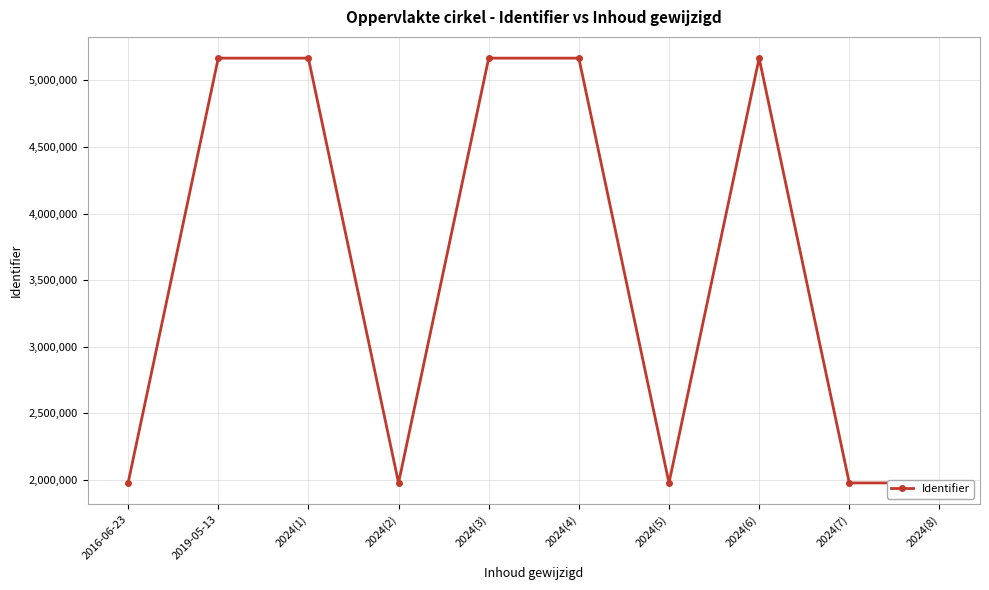

Is it true that the value at 2016-06-23 is 3115241?

False